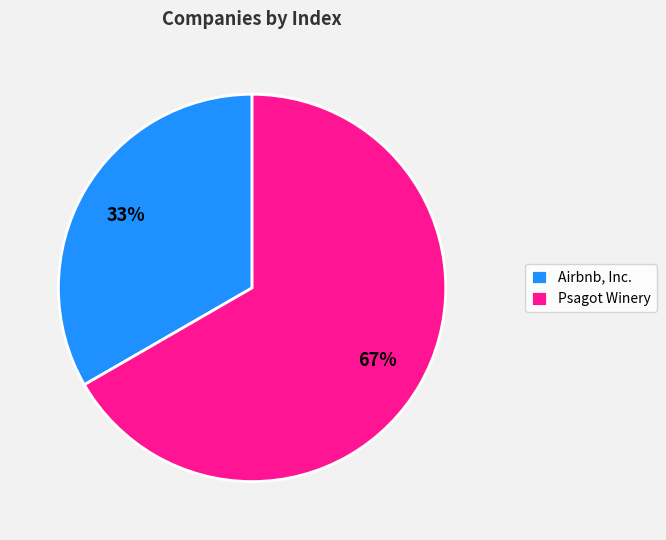

Which category has the biggest portion of the pie?

Psagot Winery